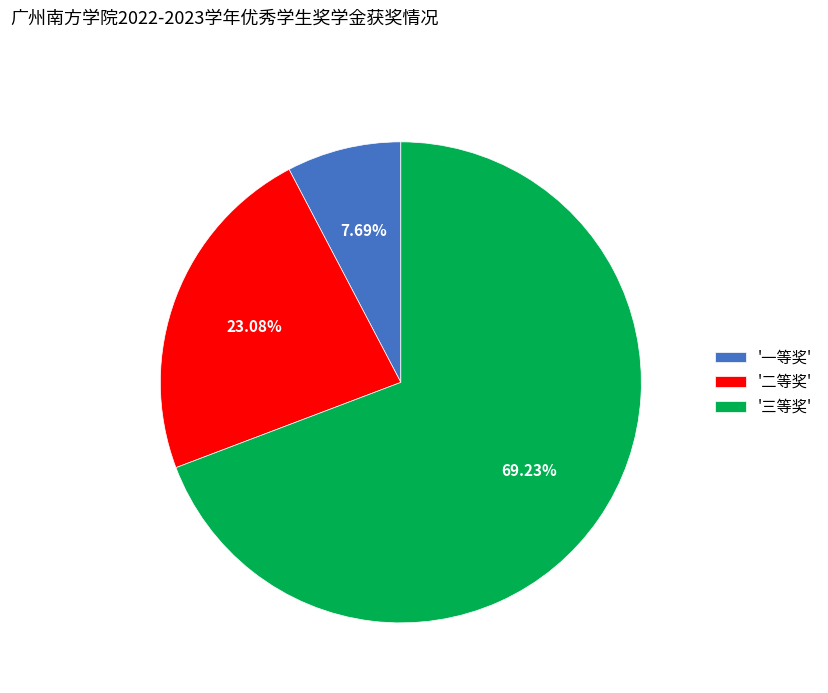

Count the number of slices in the pie.

3